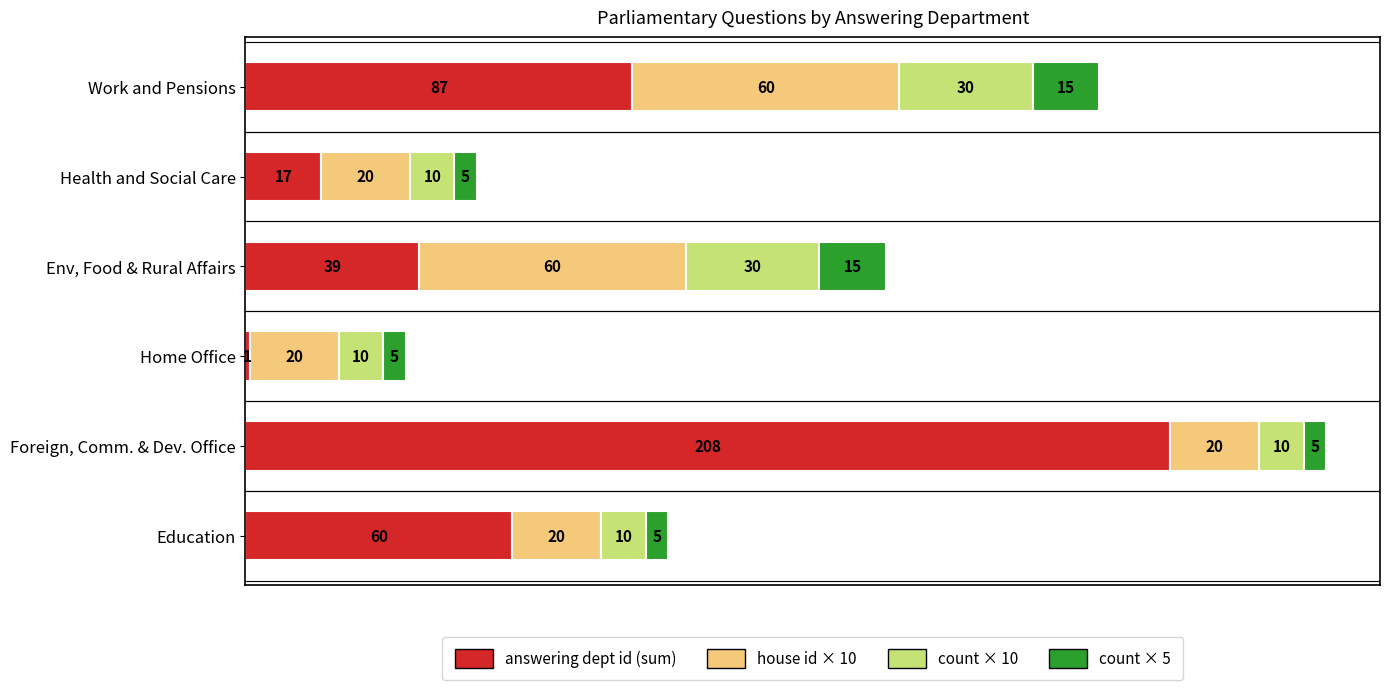

What is the average value of the answering dept id (sum) series?

69